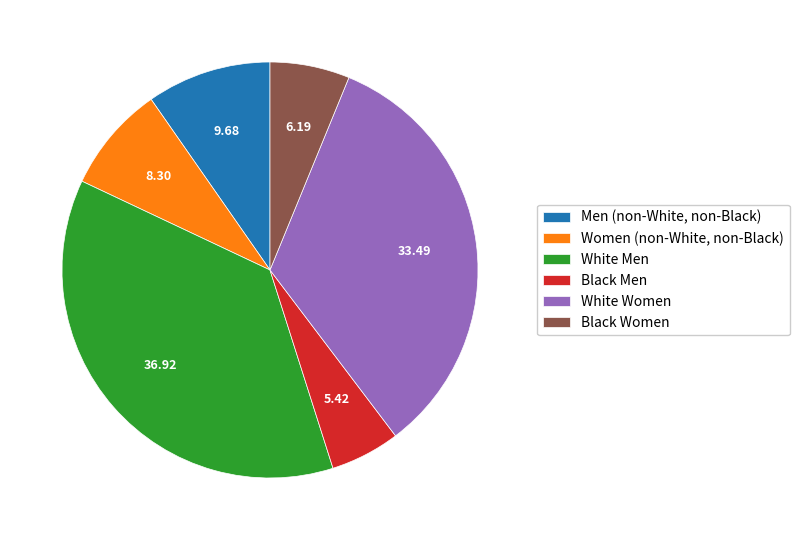

Rank the categories by value from highest to lowest.

White Men, White Women, Men (non-White, non-Black), Women (non-White, non-Black), Black Women, Black Men